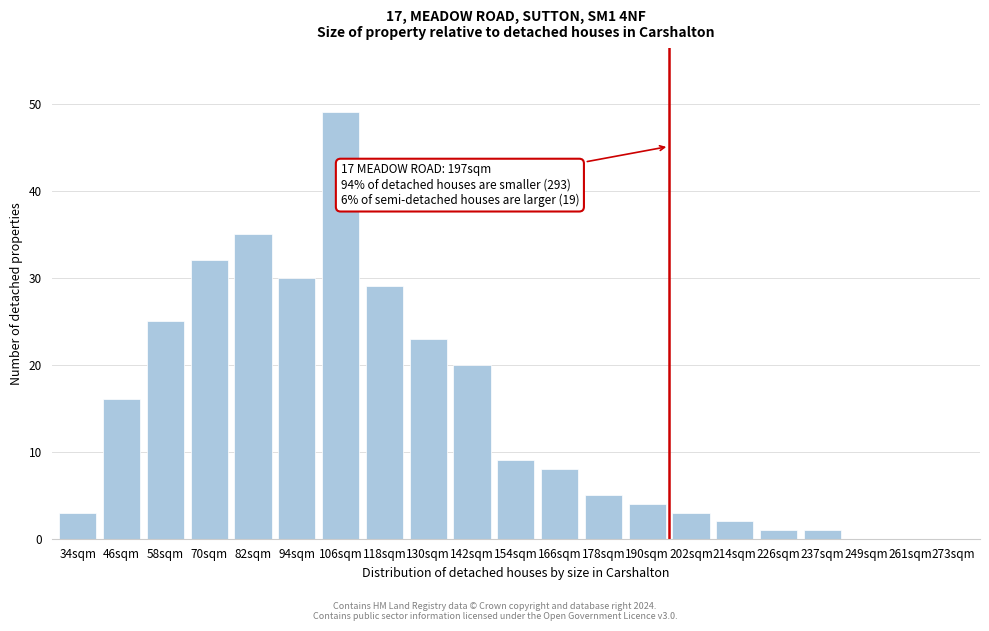

Reading right to left, extract all data points from this chart.

273sqm=0	261sqm=0	249sqm=0	237sqm=1	226sqm=1	214sqm=2	202sqm=3	190sqm=4	178sqm=5	166sqm=8	154sqm=9	142sqm=20	130sqm=23	118sqm=29	106sqm=49	94sqm=30	82sqm=35	70sqm=32	58sqm=25	46sqm=16	34sqm=3